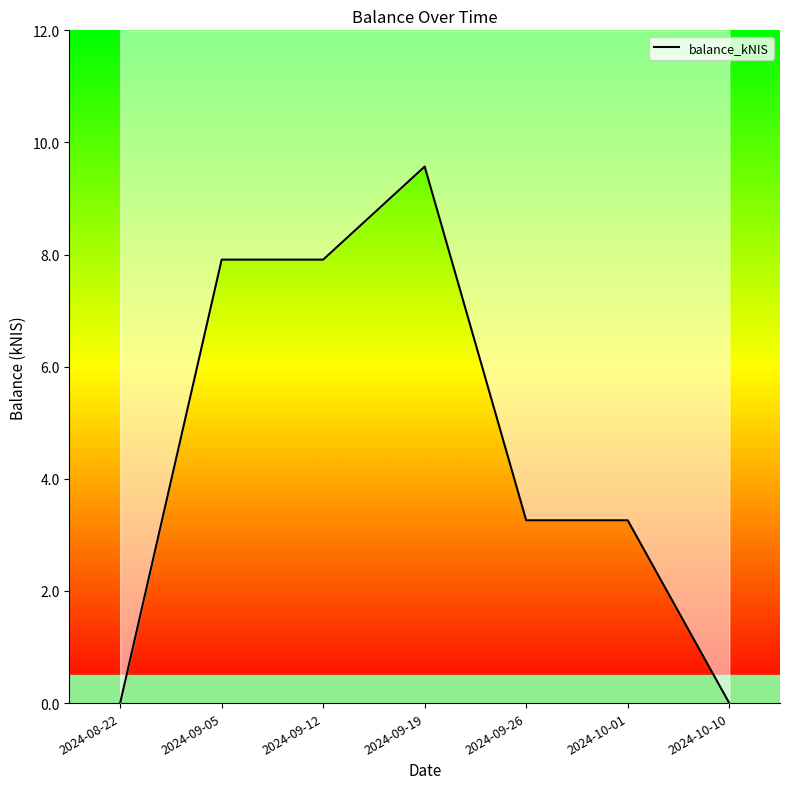

Is it true that the value at 2024-09-12 is 2.9?

False